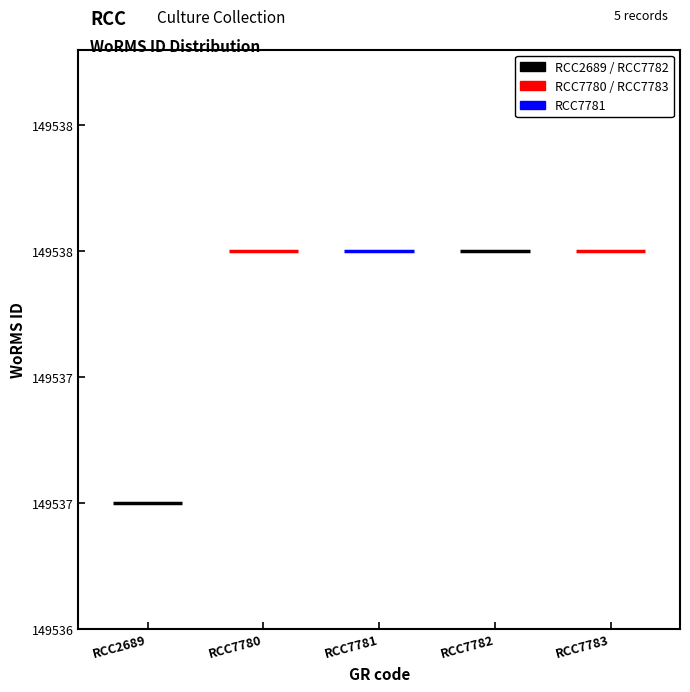

True or false: the data shows 53456 at RCC7780.

False